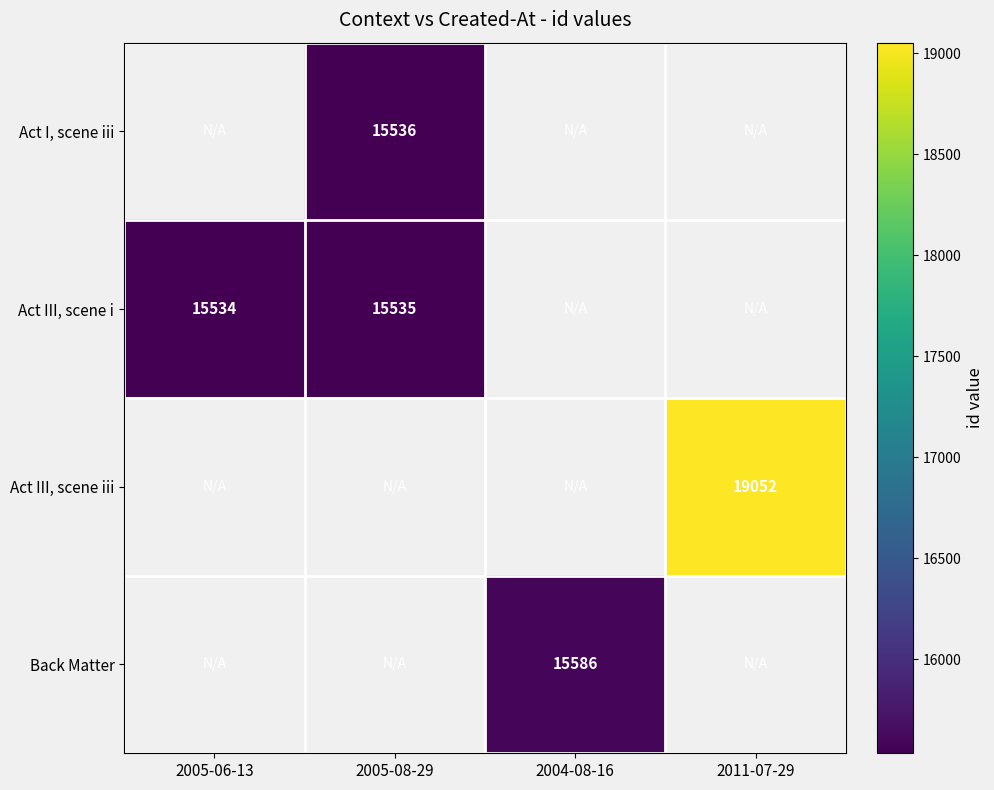

The value of Act III, scene i at 2005-08-29 is 15535. True or false?

True